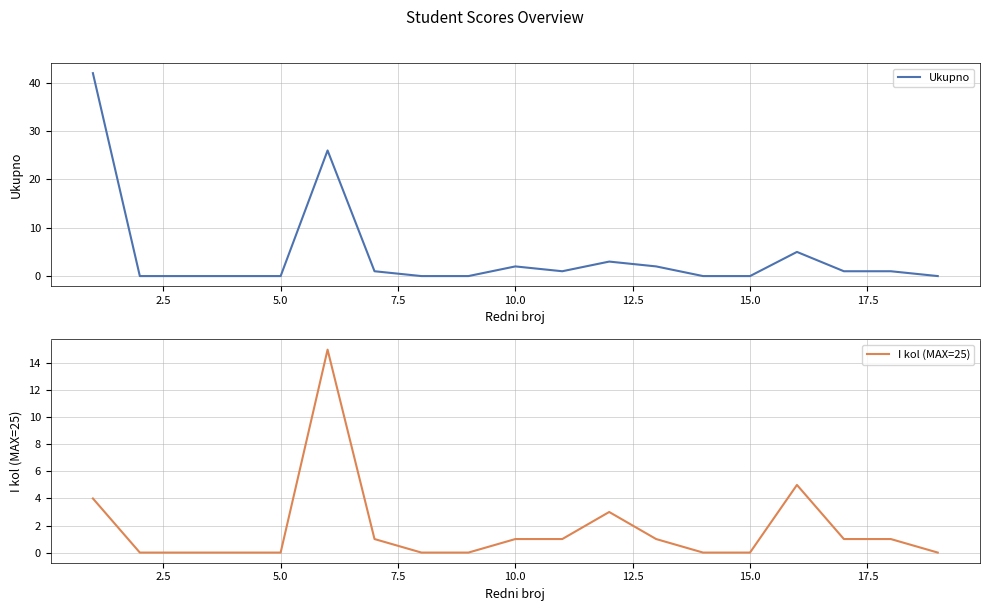

Between 15.0 and 17.5, which series saw the biggest shift?

Ukupno